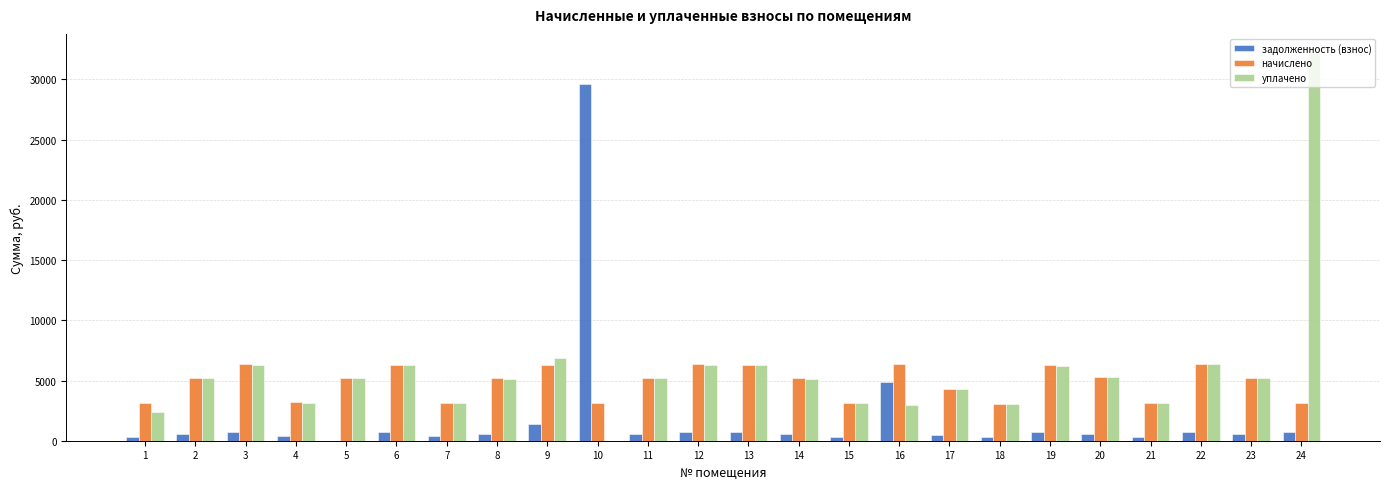

Which series has the largest total across all categories?

уплачено